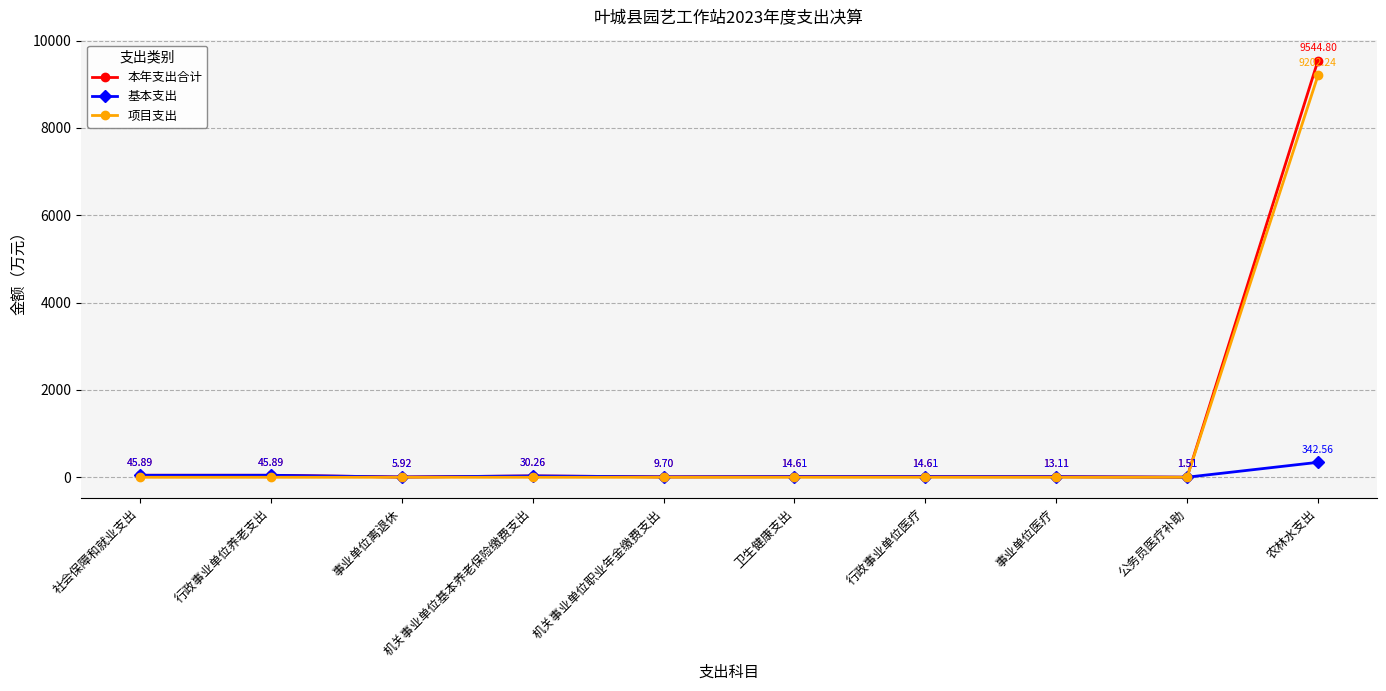

At which category does the chart reach its peak across all series?

农林水支出